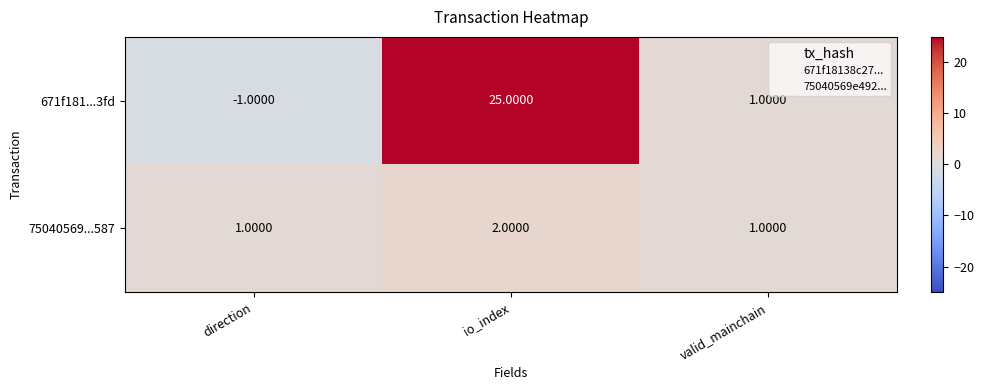

What is the average value of the 671f181...3fd series?

8